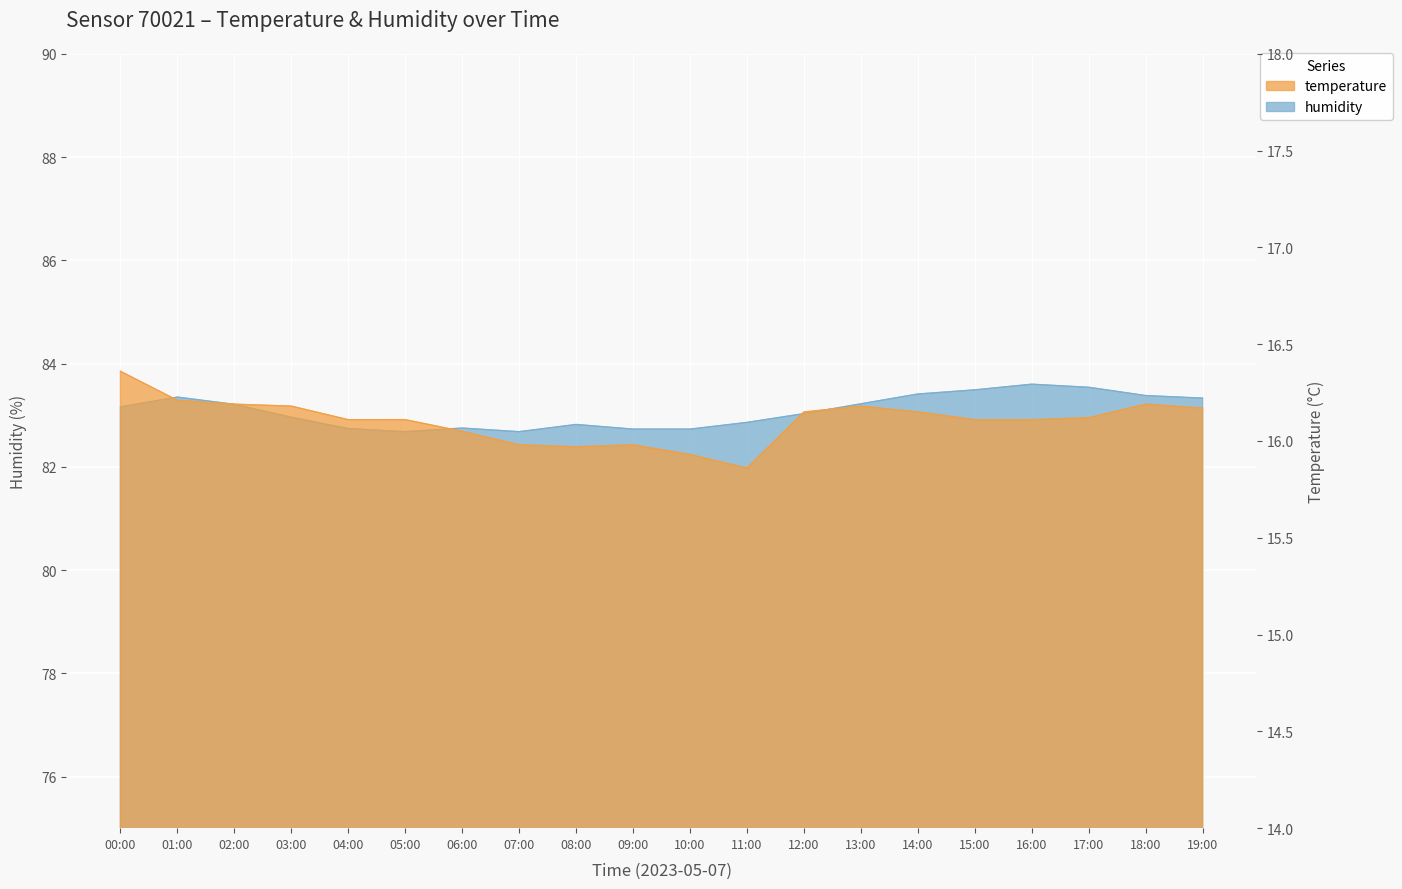

Which series has the widest spread of values?

humidity